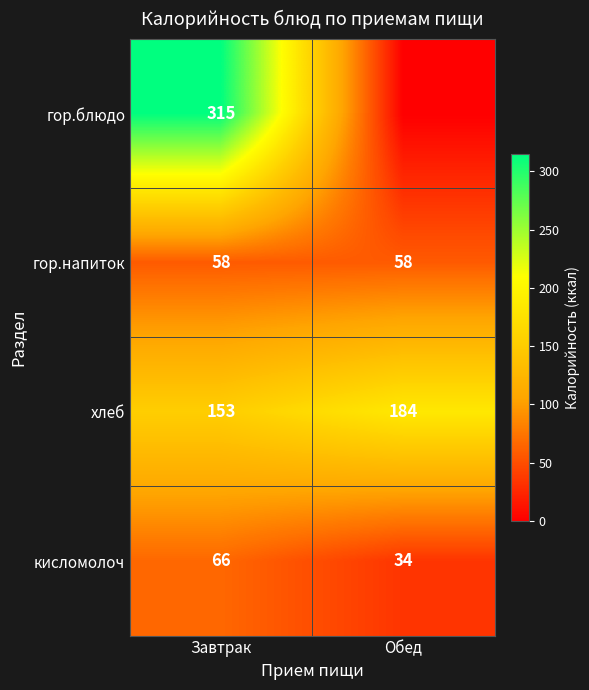

How many categories are shown in the chart?

2